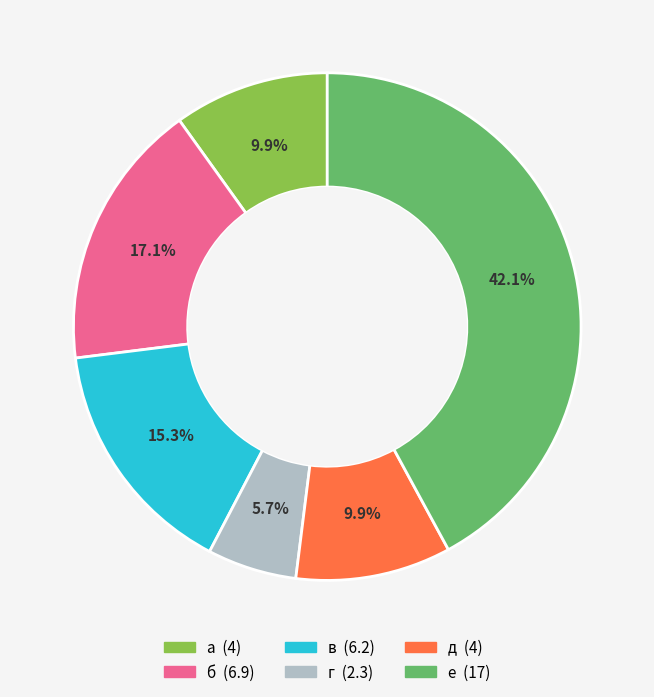

What is the total percentage of б and е?

59.2%